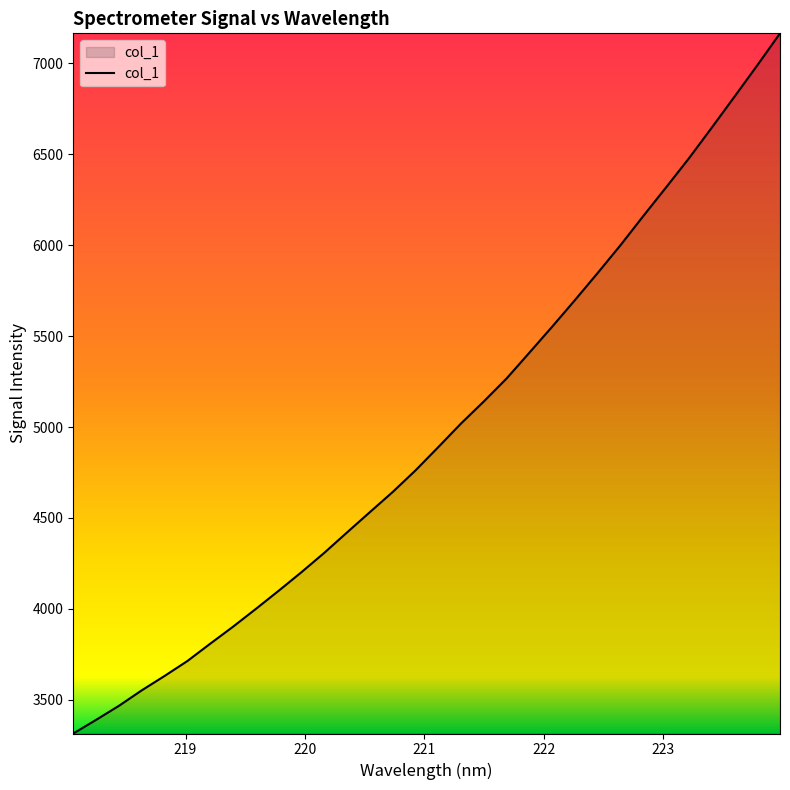

What is the difference between the maximum and minimum values?

3851.2